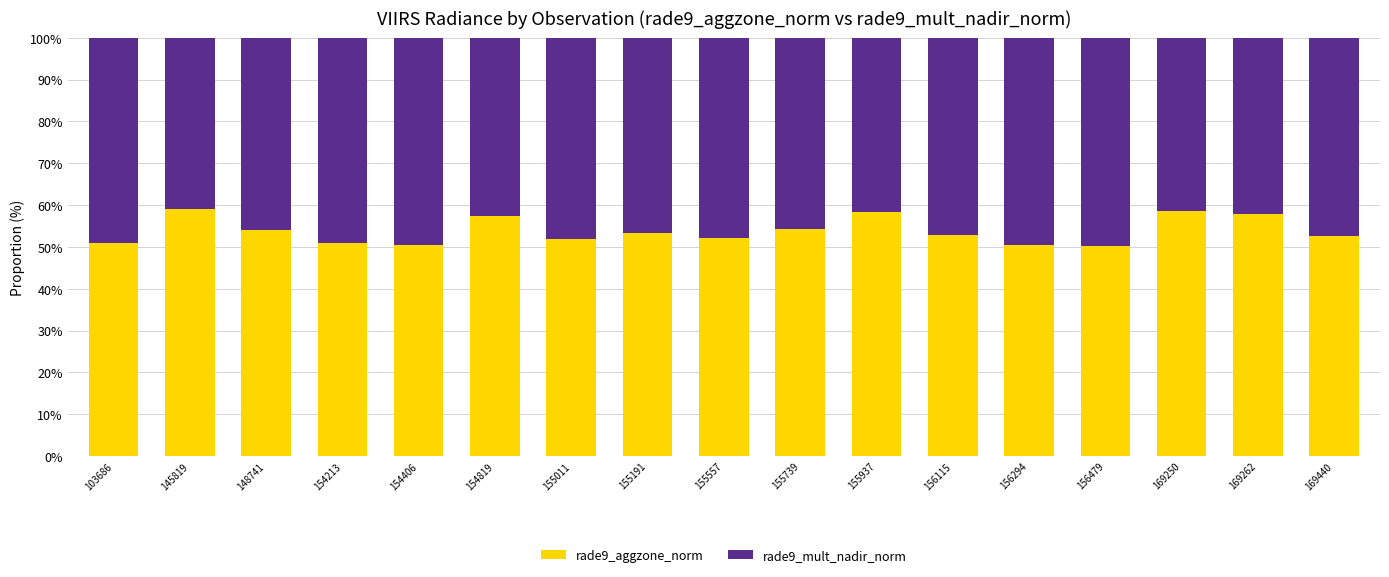

What value does the rade9_aggzone_norm series have at 148741?

54.0